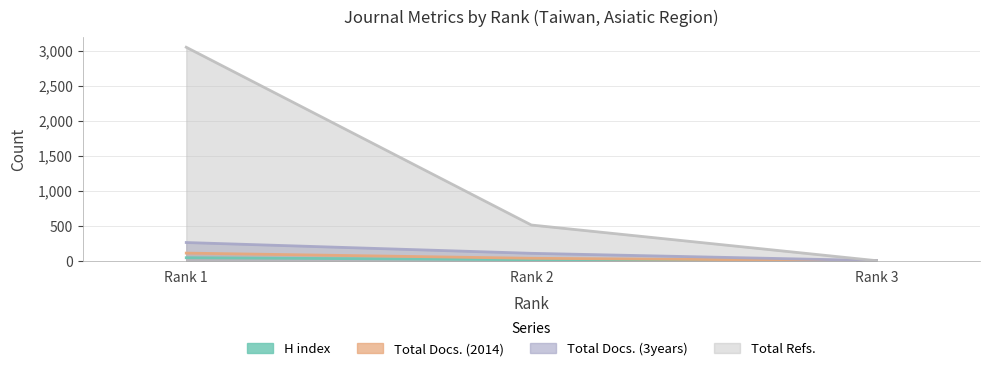

What is the value of the Total Docs. (2014) point at the 1st from the left?

108